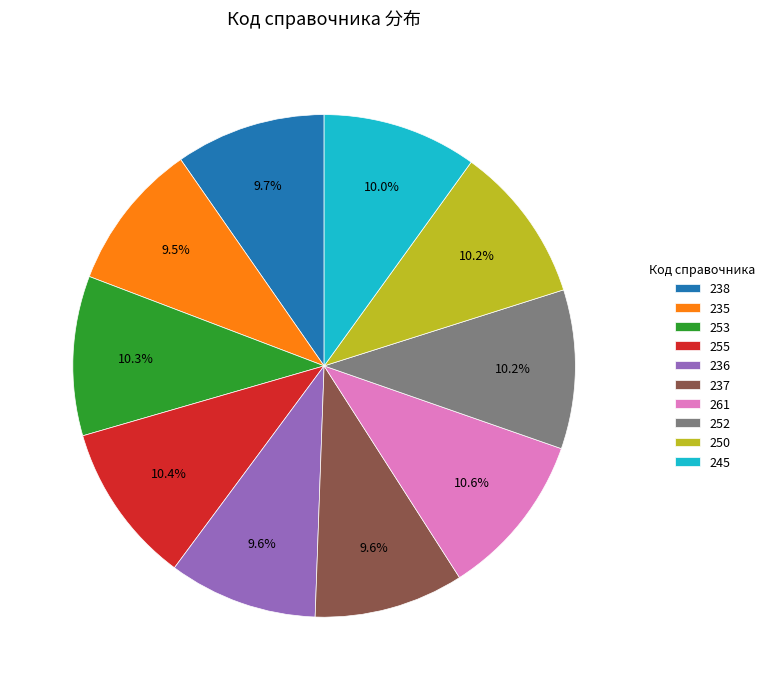

What portion of the pie excludes 235?

90.5%